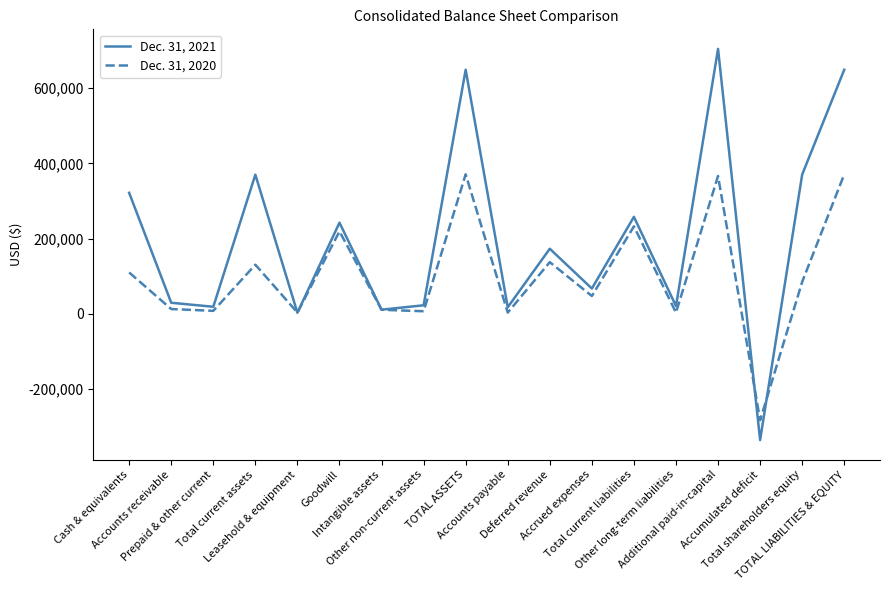

Which series has the widest spread of values?

Dec. 31, 2021